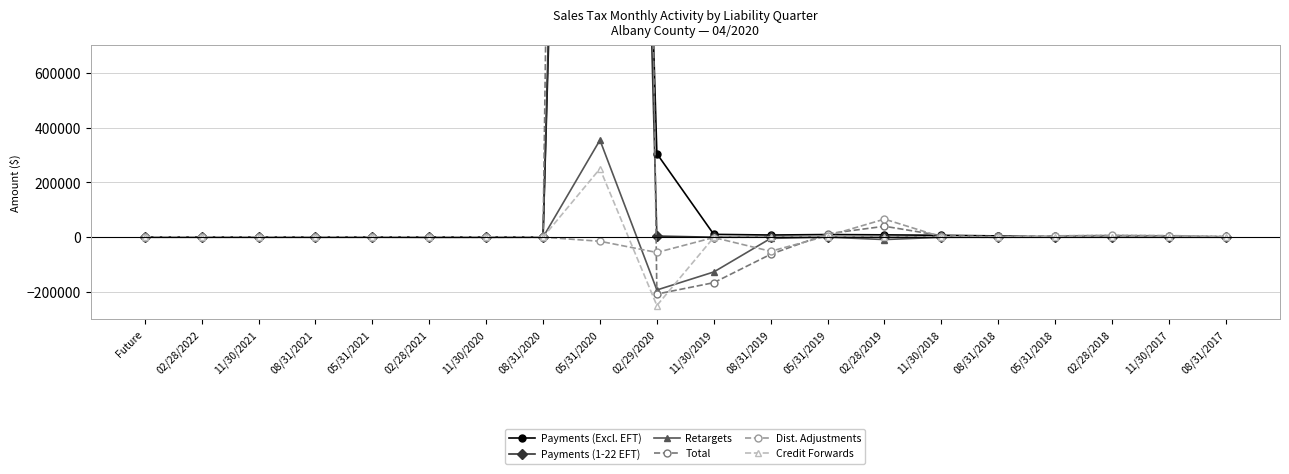

What is the minimum value shown in the chart?

-249551.5